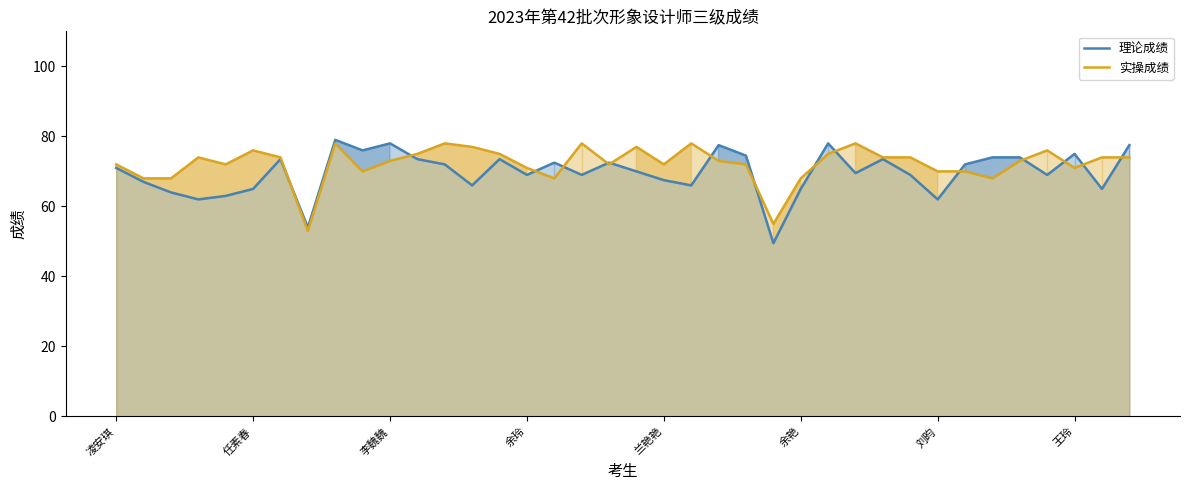

How many values in the 实操成绩 series are below 73?

17